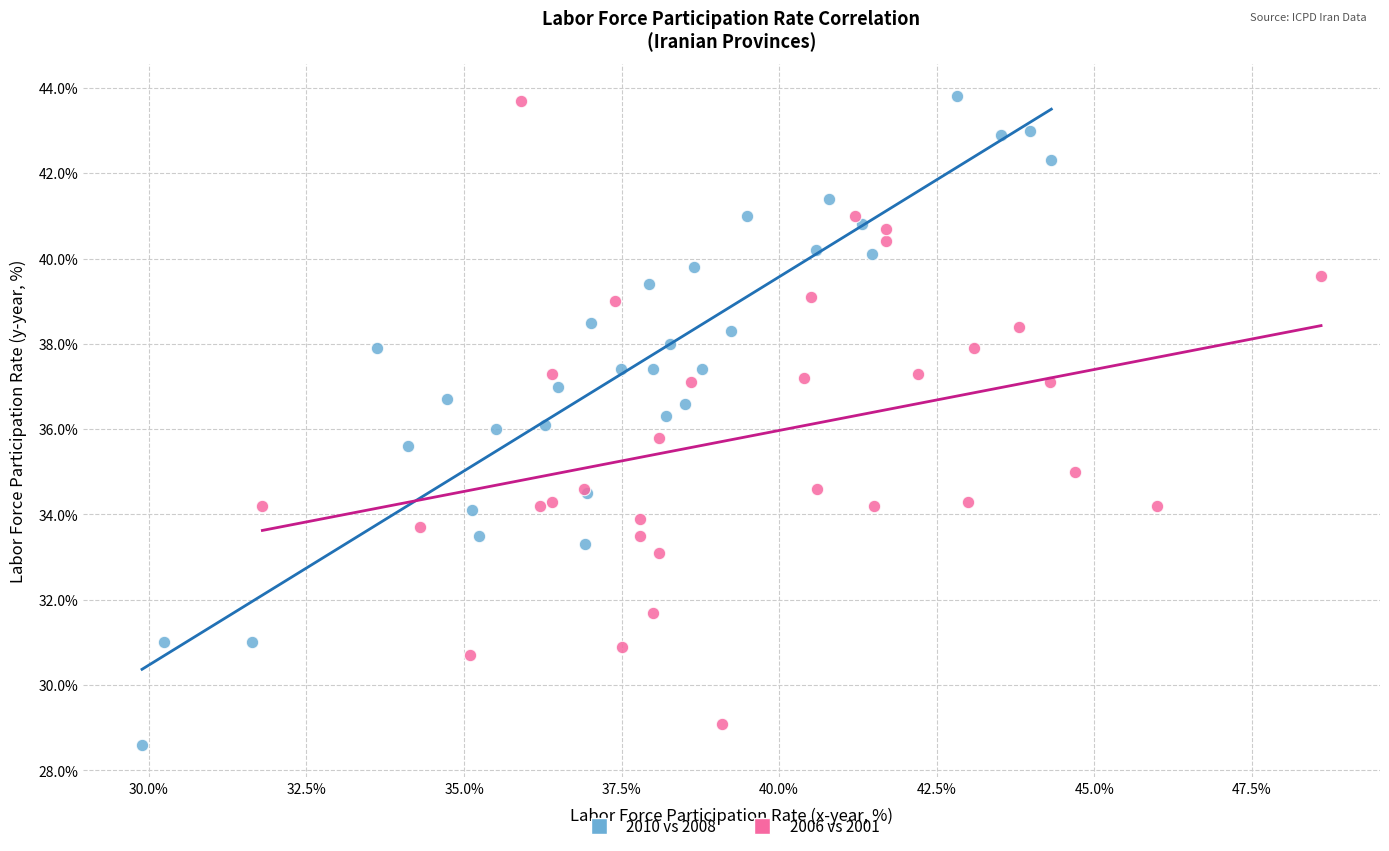

What are all the series names shown in the legend?

2010 vs 2008, 2006 vs 2001